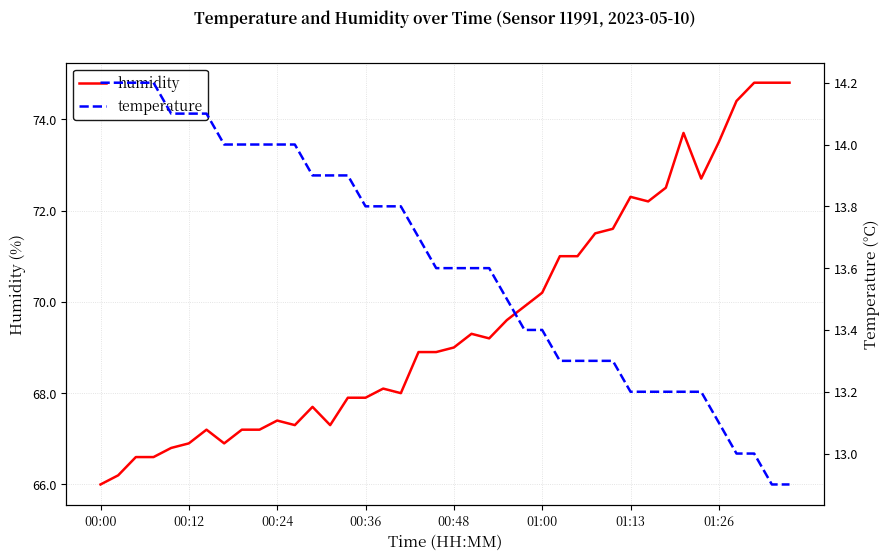

The temperature series shows 19.5 at 24. True or false?

False